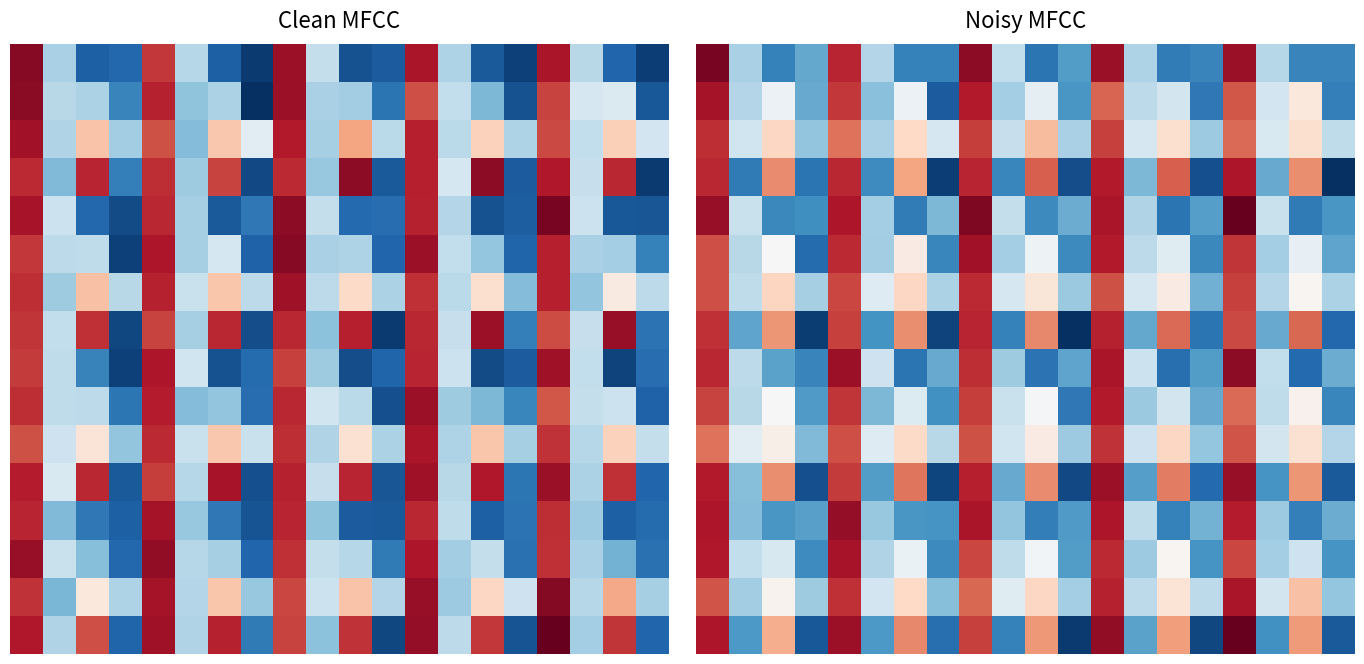

Between 3 and 11, which is larger?

3